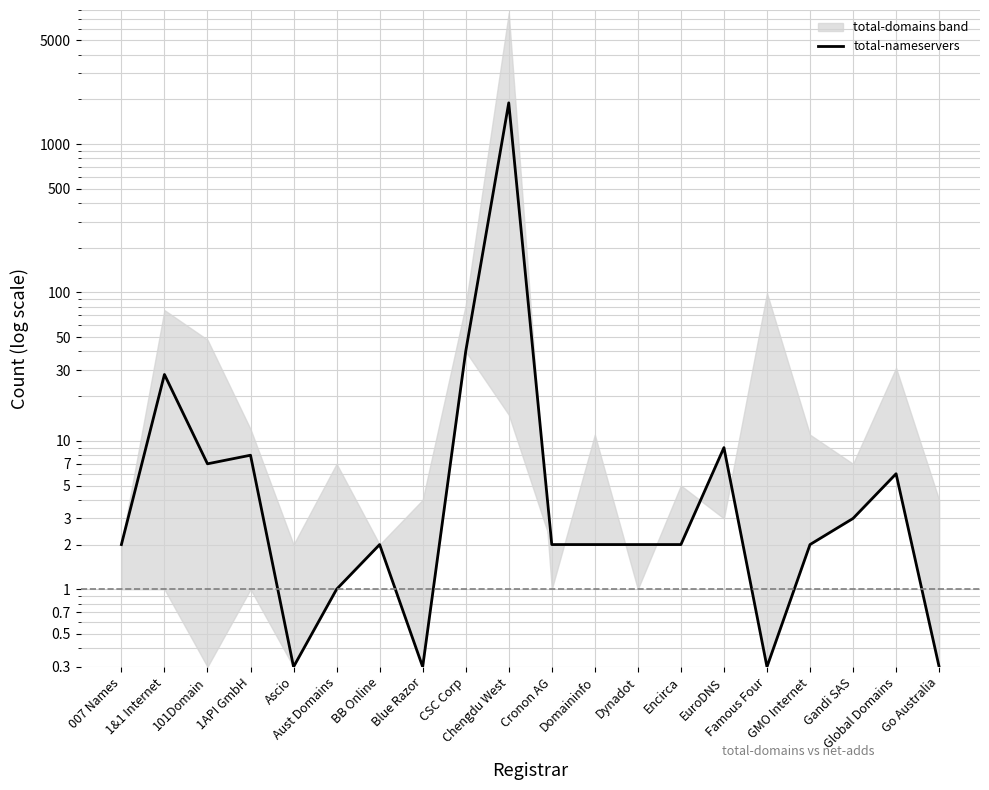

What is the label of the 8th point from the right?

Dynadot